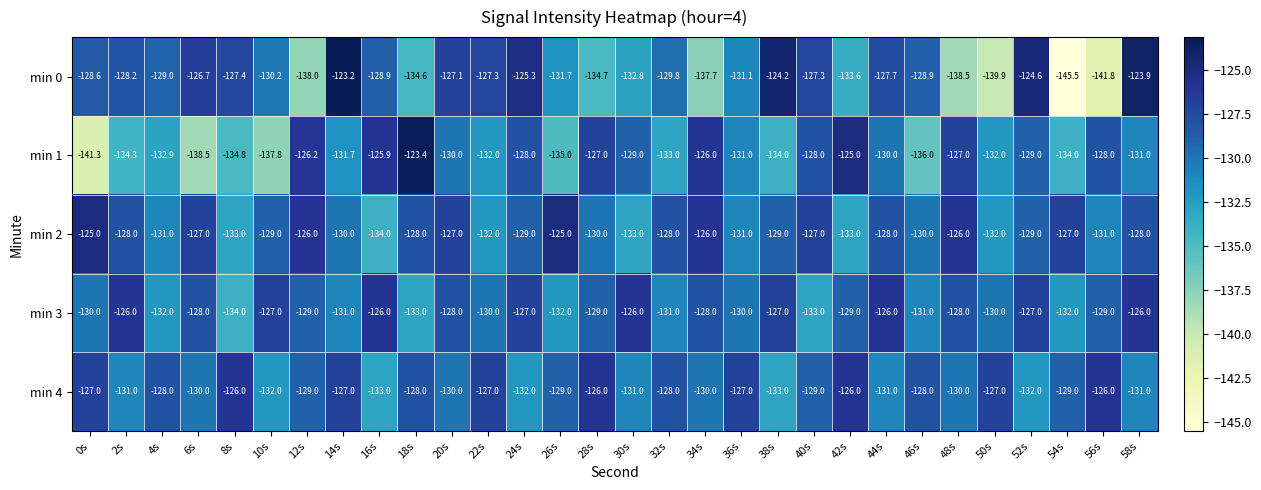

What is the greatest value displayed?

-123.2